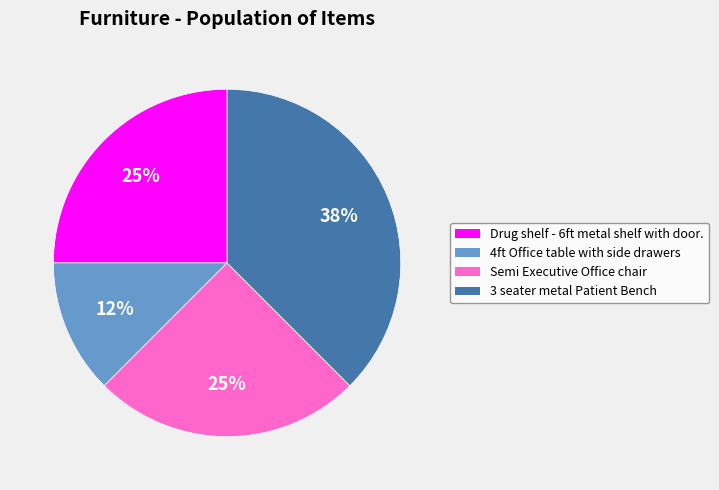

Combined, do 3 seater metal Patient Bench and Drug shelf - 6ft metal shelf with door. account for over 50%?

Yes